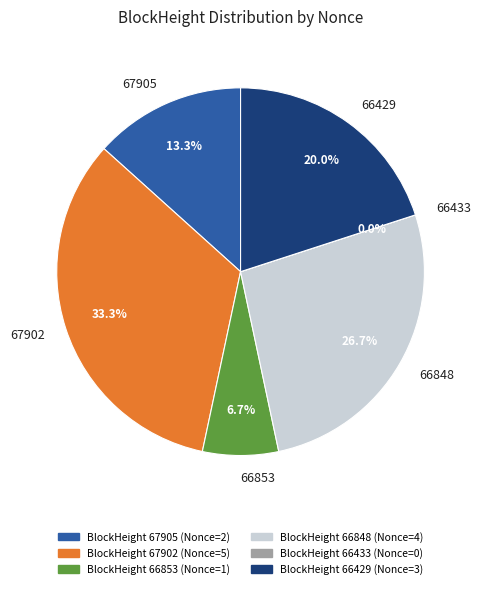

To the nearest percent, what is the combined percentage of 67905 and 66853?

20%